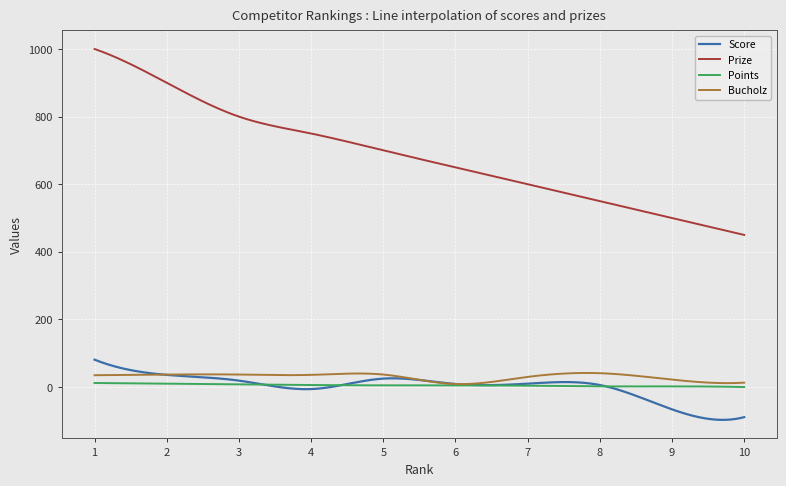

True or false: Prize and Points cross at least once.

False